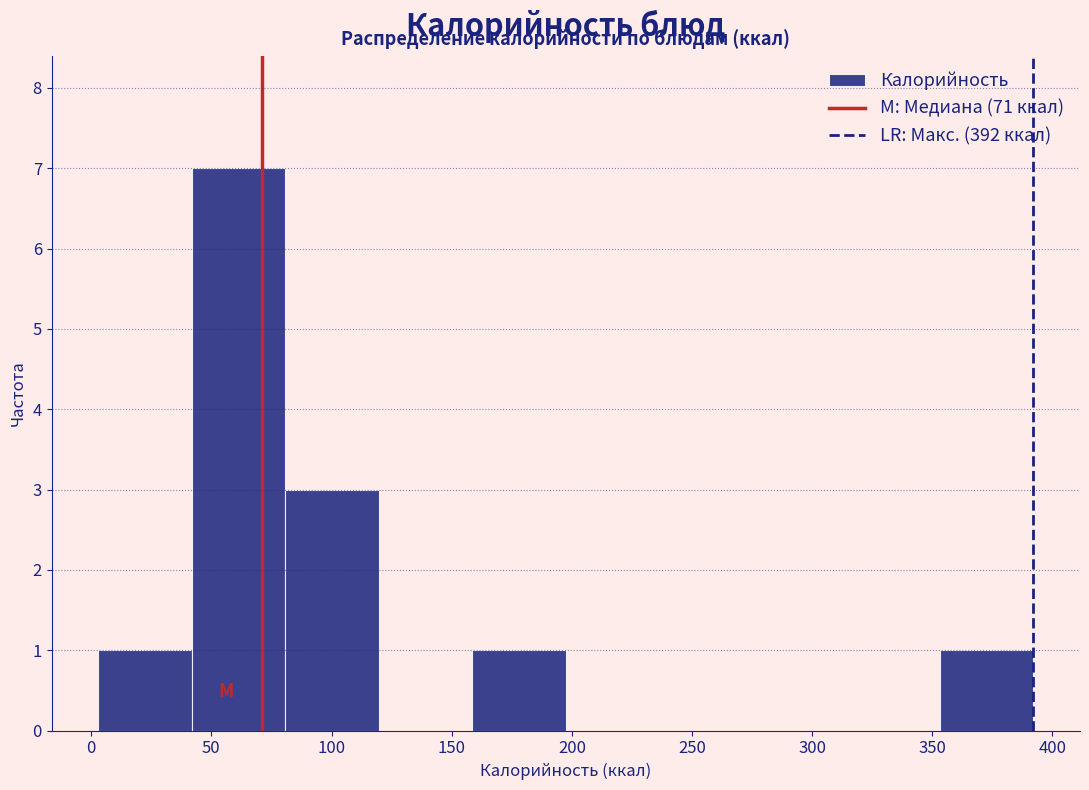

Over which range of the x-axis is the bar tallest?

40 to 80